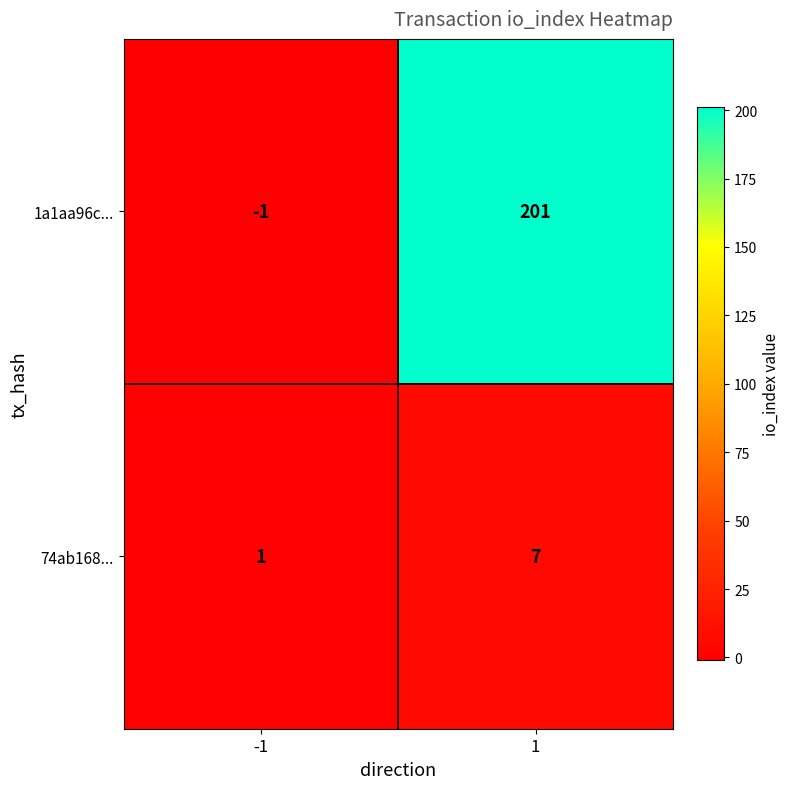

What value does the 74ab168... series have at 1?

7